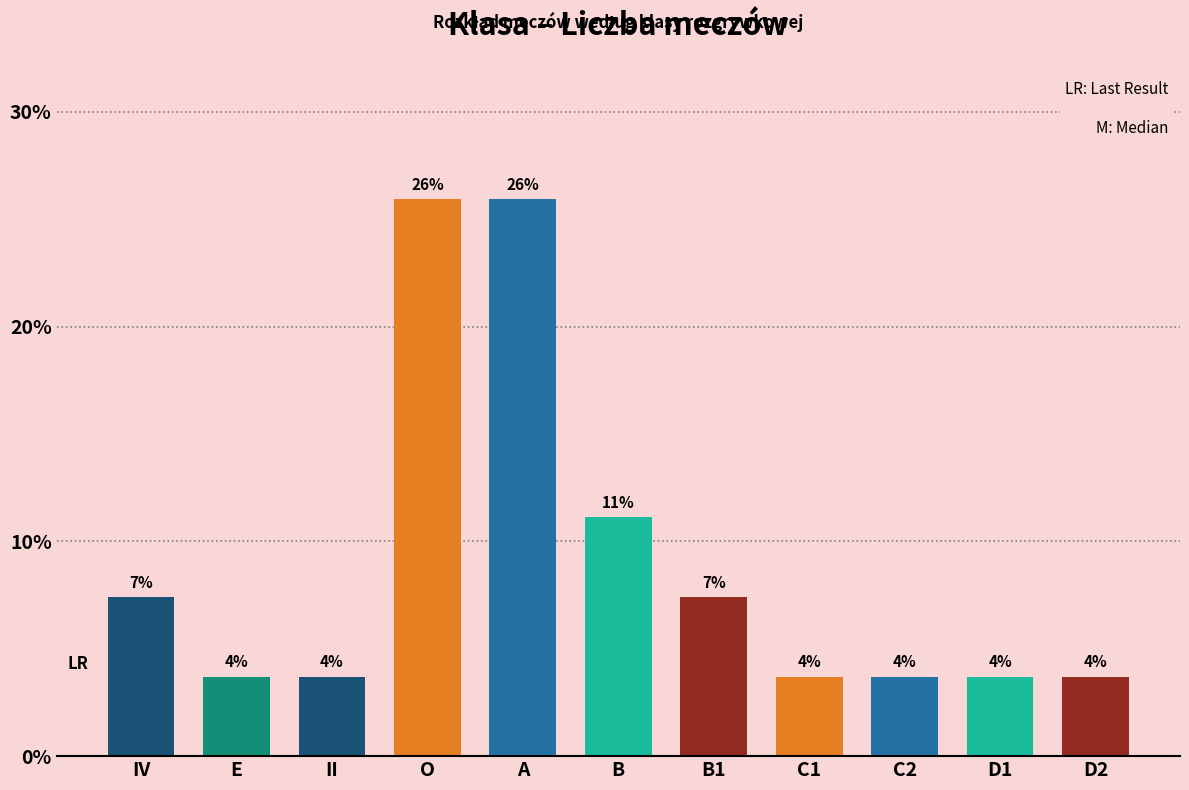

How many bars are there in total?

11